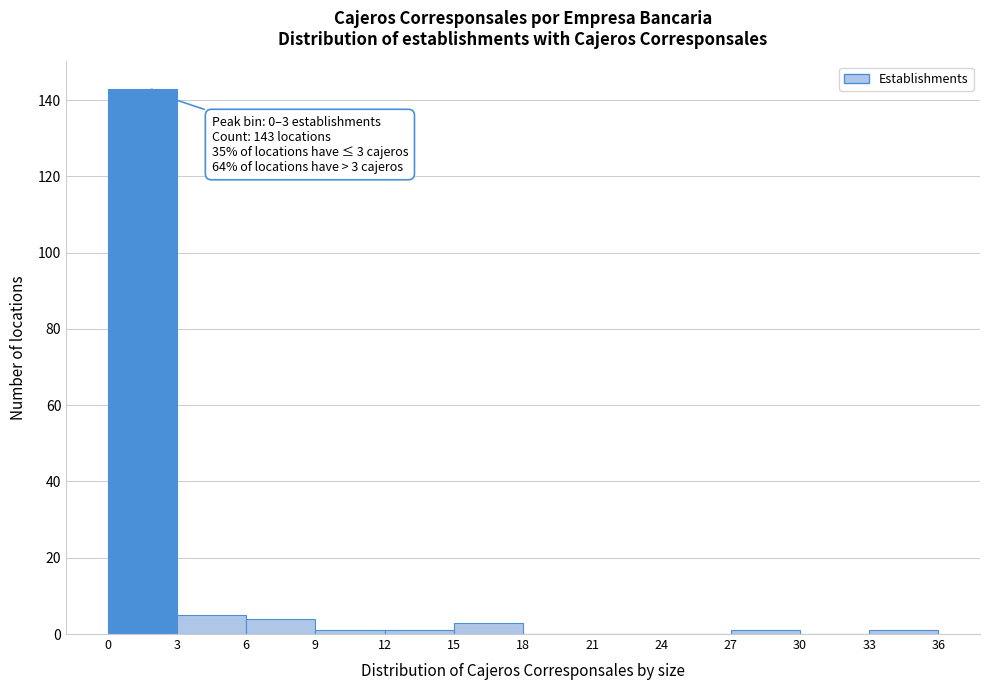

Over which range of the x-axis is the bar tallest?

0 to 3